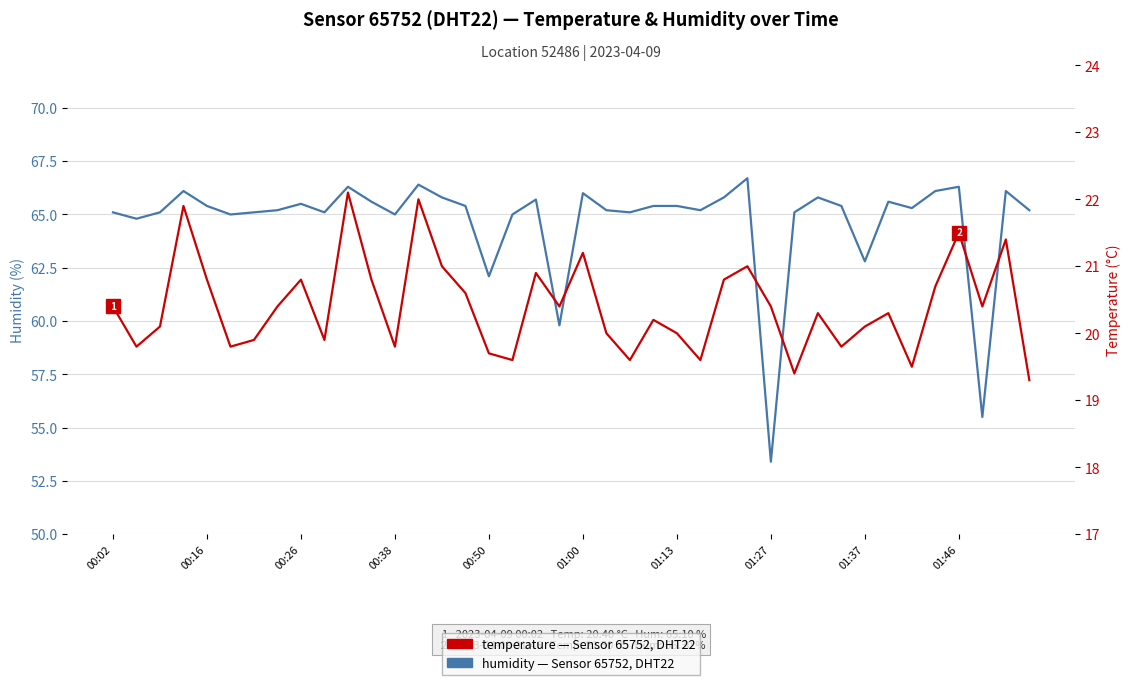

True or false: humidity and temperature intersect in this chart.

False